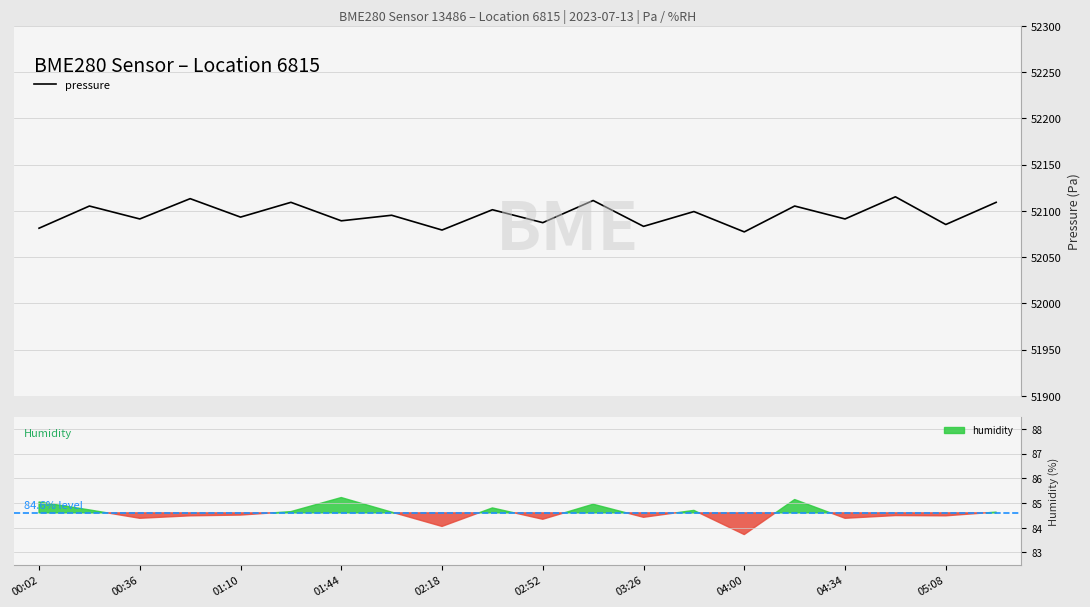

What is the minimum value for pressure?

52077.2